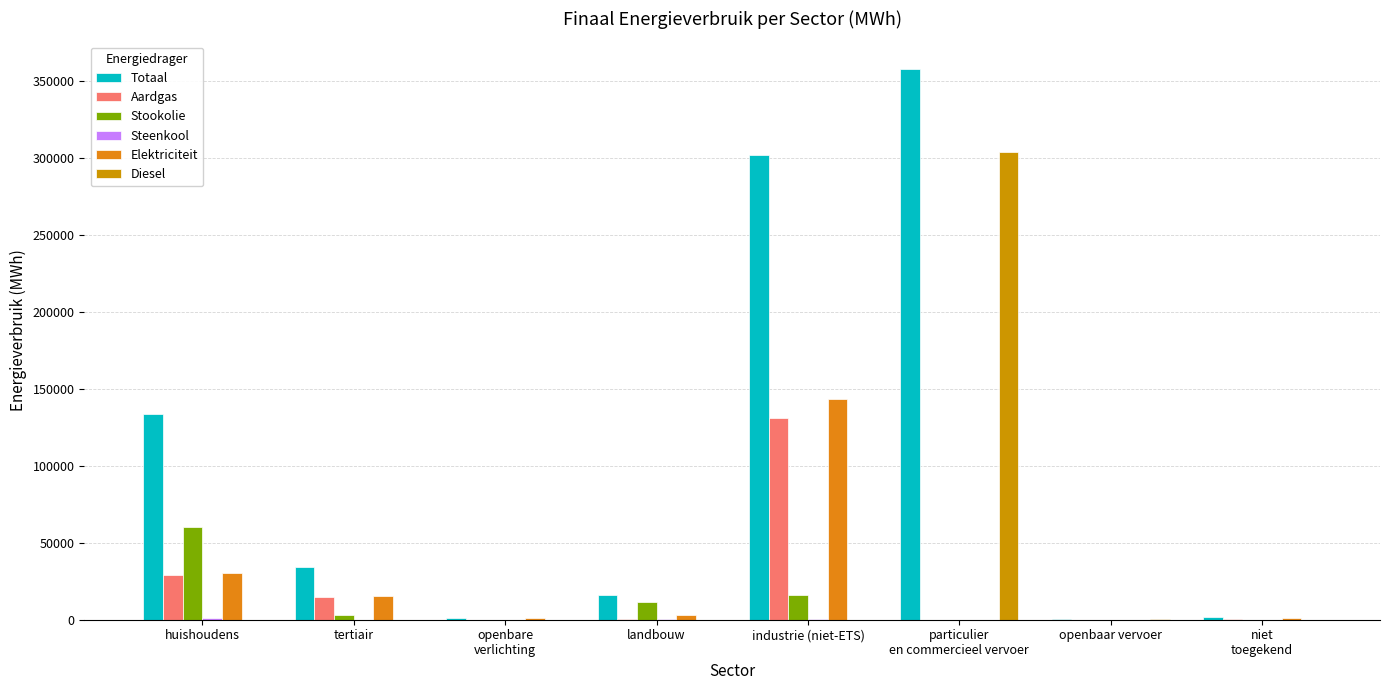

Where does the Totaal series first go above 34121?

huishoudens